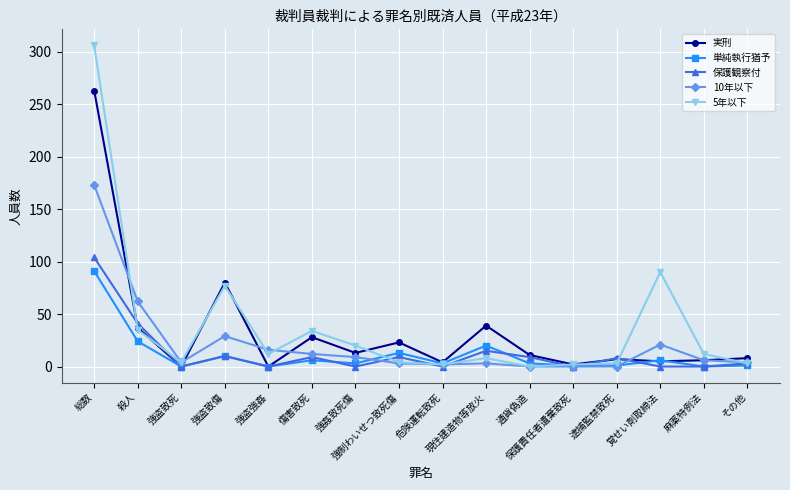

What is the difference between the highest and lowest values at 強盗致死?

4